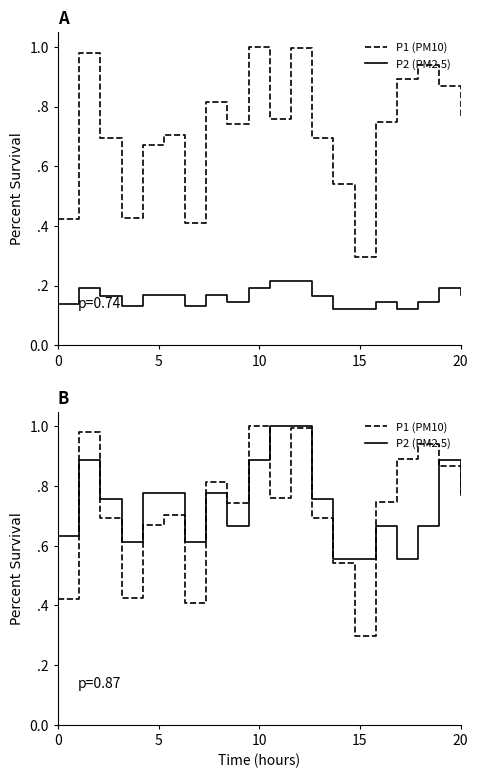

How many times do P2 (PM2.5) and P1 (PM10) cross each other?

6